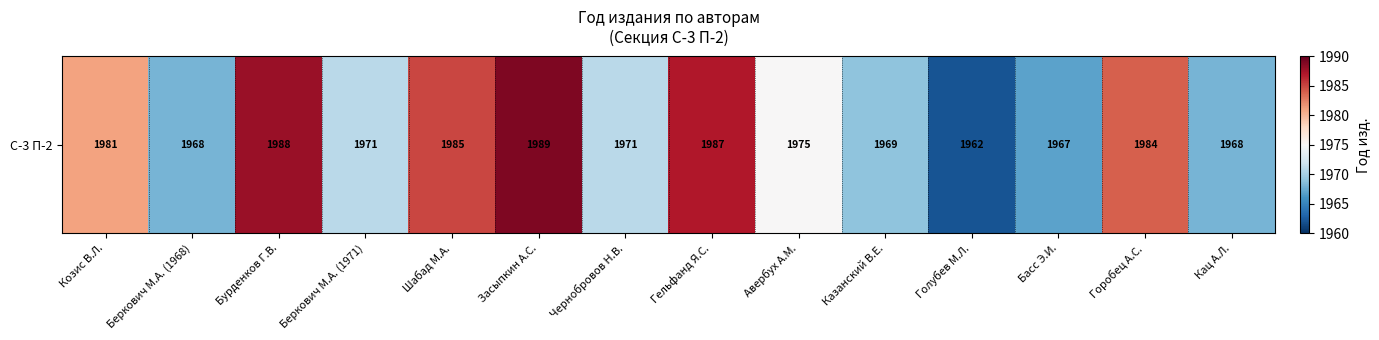

Rank the categories by value from lowest to highest.

Голубев М.Л., Басс Э.И., Беркович М.А. (1968), Кац А.Л., Казанский В.Е., Беркович М.А. (1971), Чернобровов Н.В., Авербух А.М., Козис В.Л., Горобец А.С., Шабад М.А., Гельфанд Я.С., Бурденков Г.В., Засыпкин А.С.